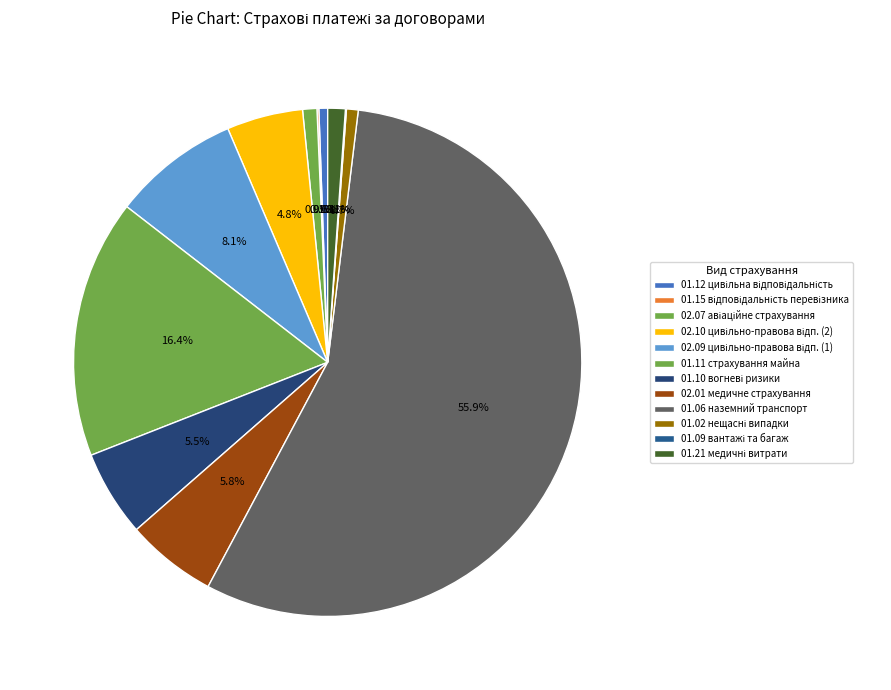

How many slices are in this pie chart?

12